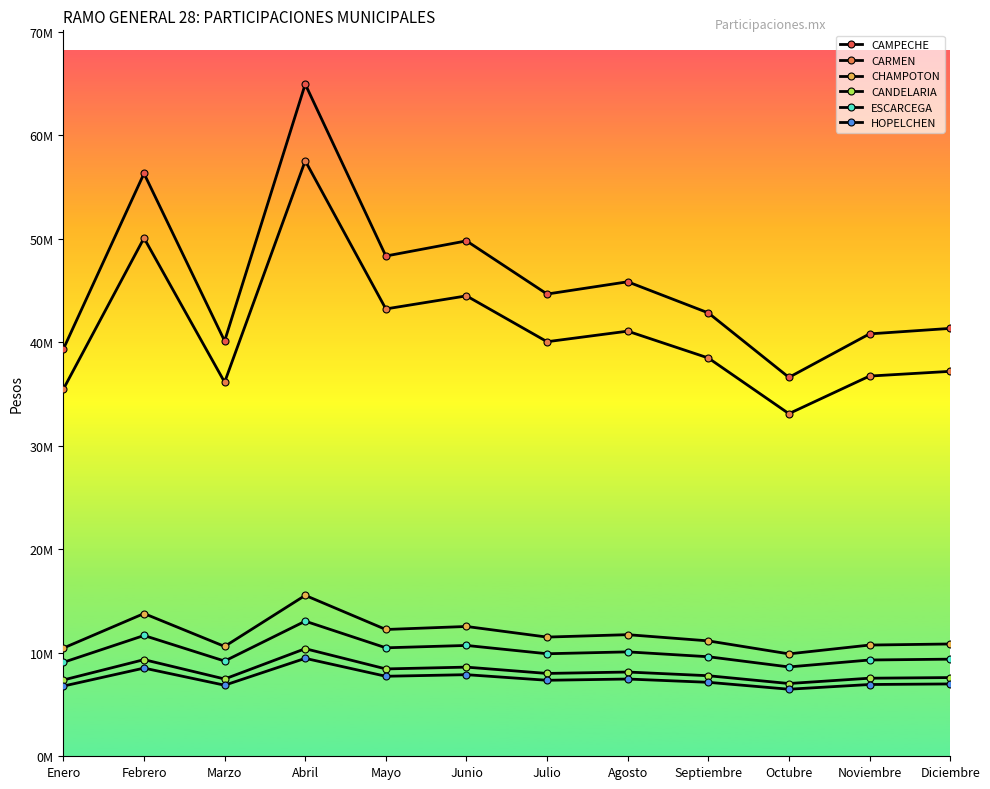

Does the chart have visible grid lines?

No